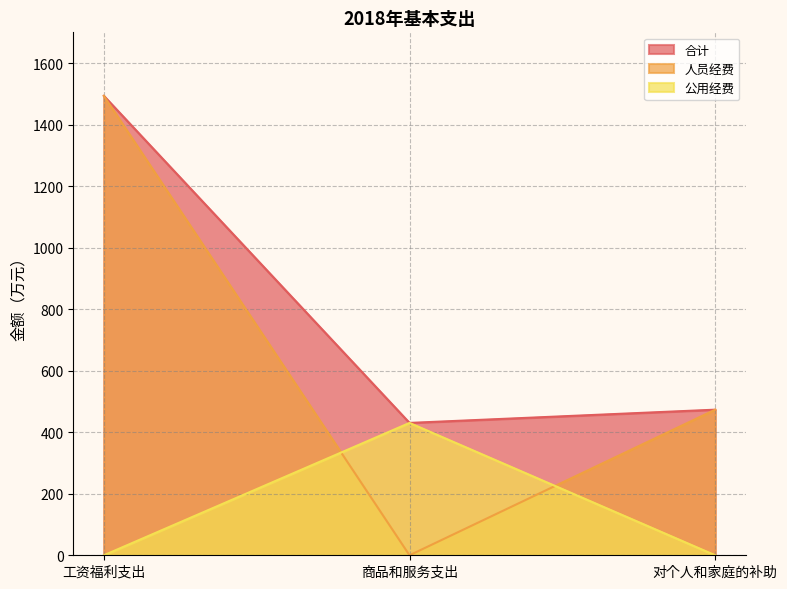

What is the difference between the maximum and second lowest values in the 合计 series?

1020.1